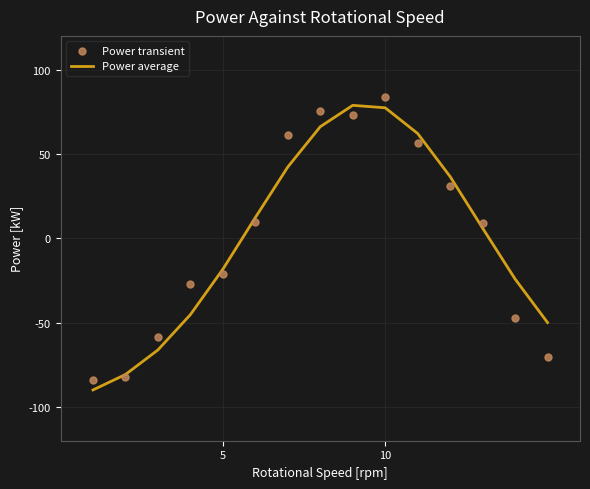

Which series reaches the minimum Y coordinate?

Power average